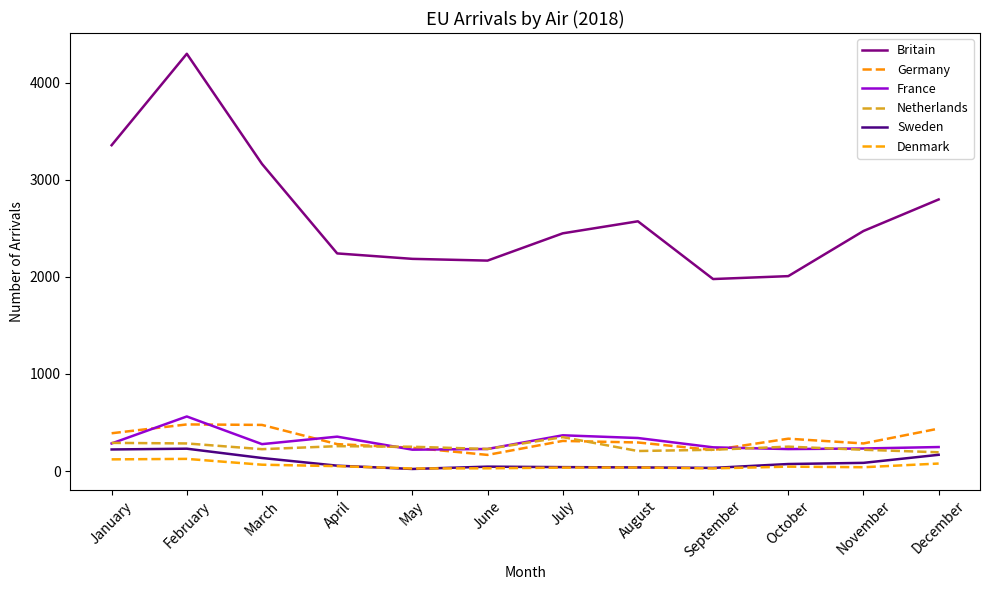

True or false: Britain and Sweden intersect in this chart.

False